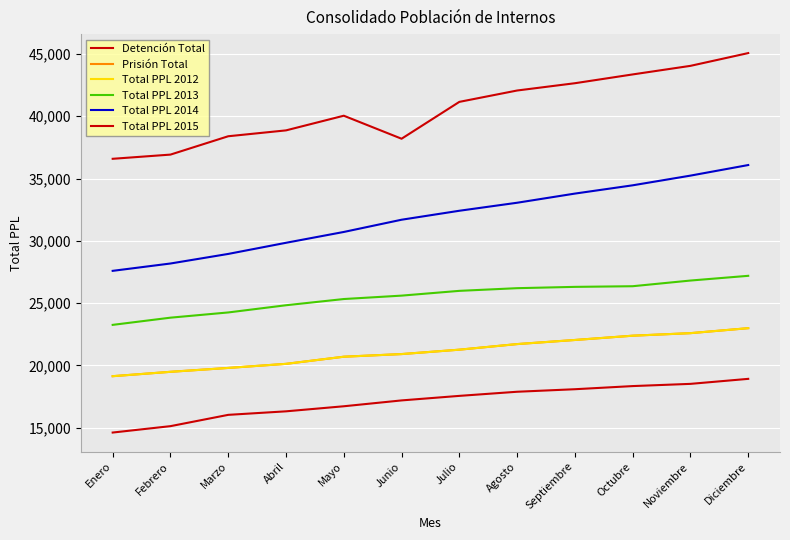

How many lines are shown in the chart?

6